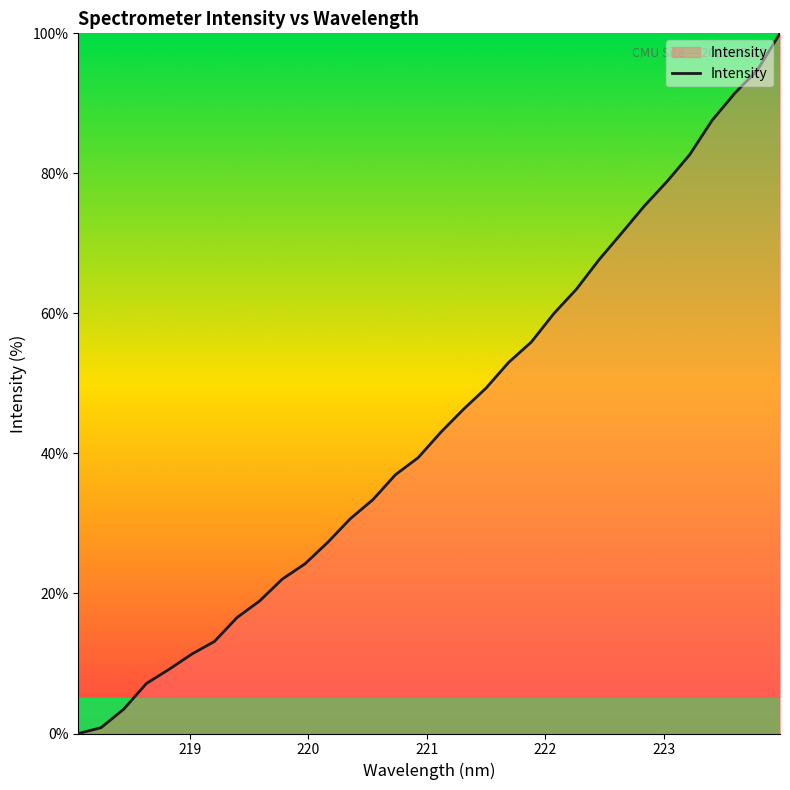

What is the maximum value shown in the chart?

100.0